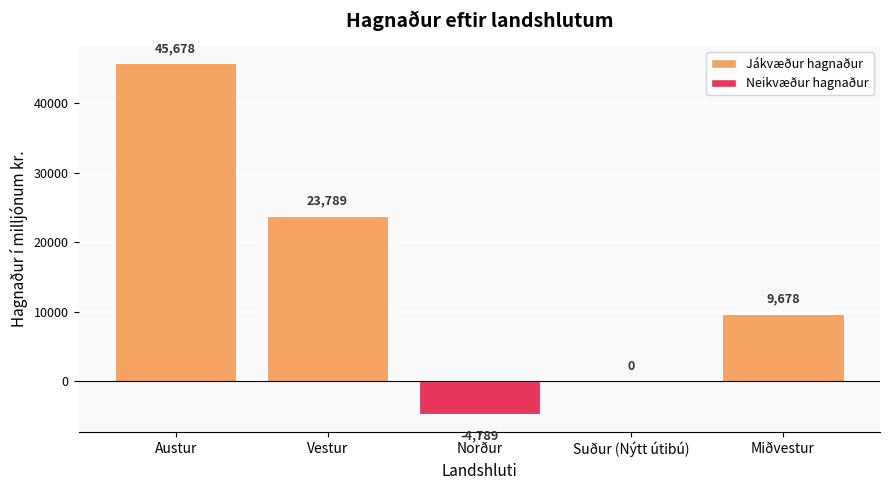

What is the sum of the values at Miðvestur and Austur?

55356